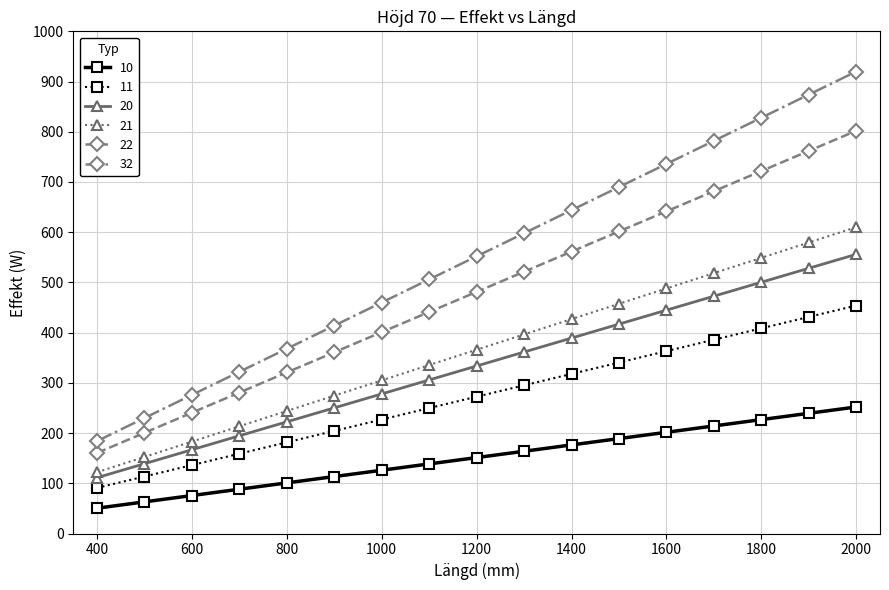

What is the smallest value displayed?

50.4